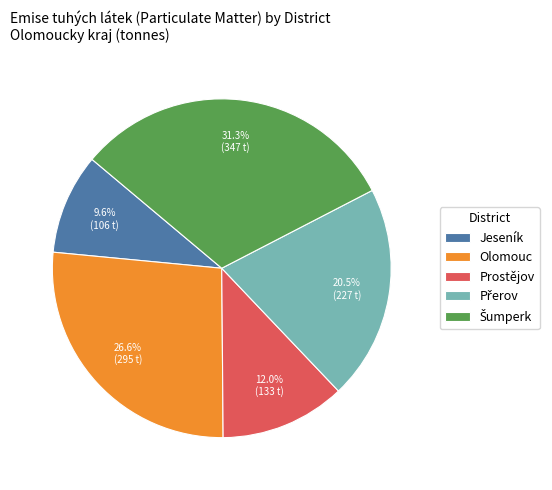

Does any single category account for the majority?

No